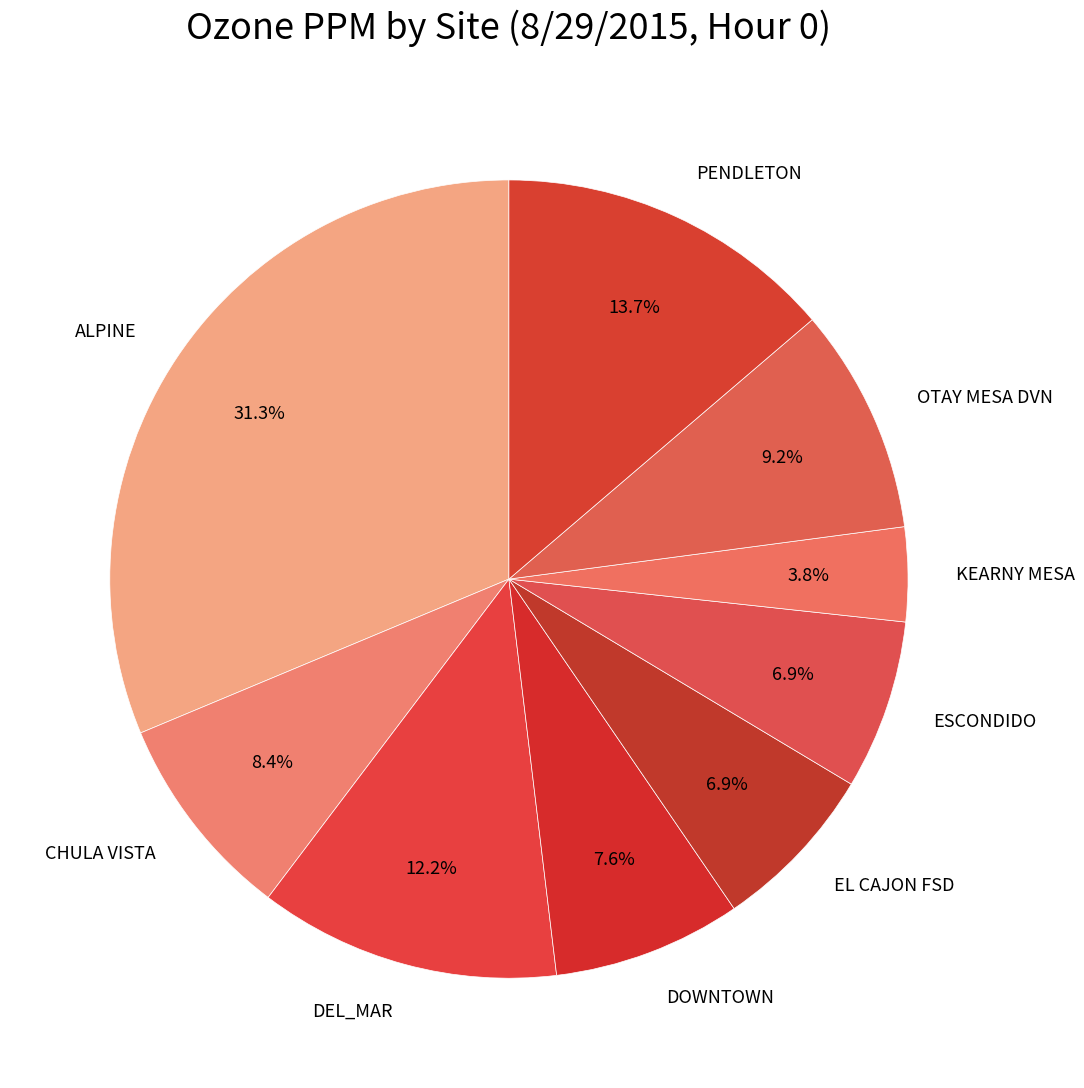

What percentage is the ALPINE slice, to the nearest percent?

31%